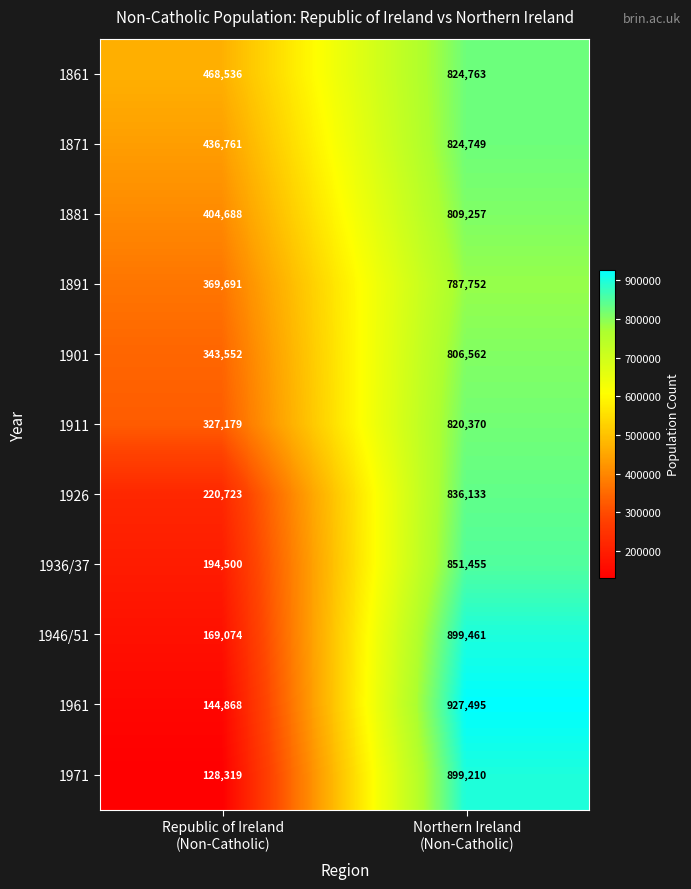

What is the minimum value for 1946/51?

169074